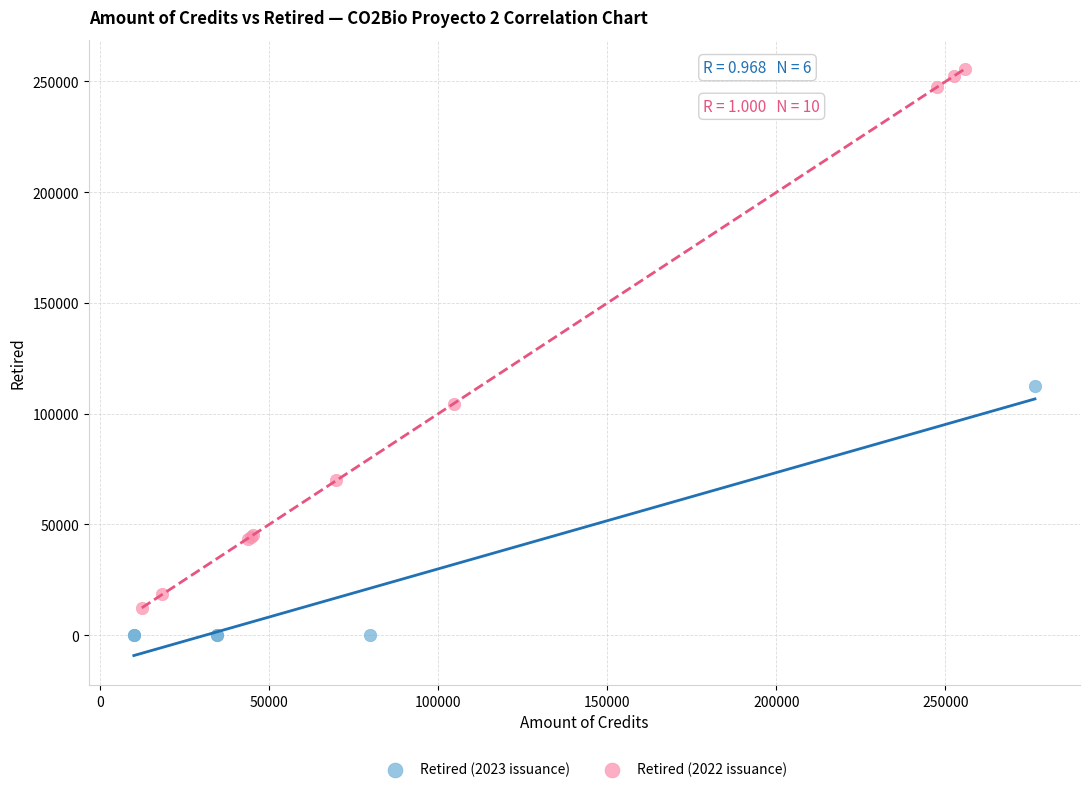

Which series contains the lowest Y value?

Retired (2023 issuance)